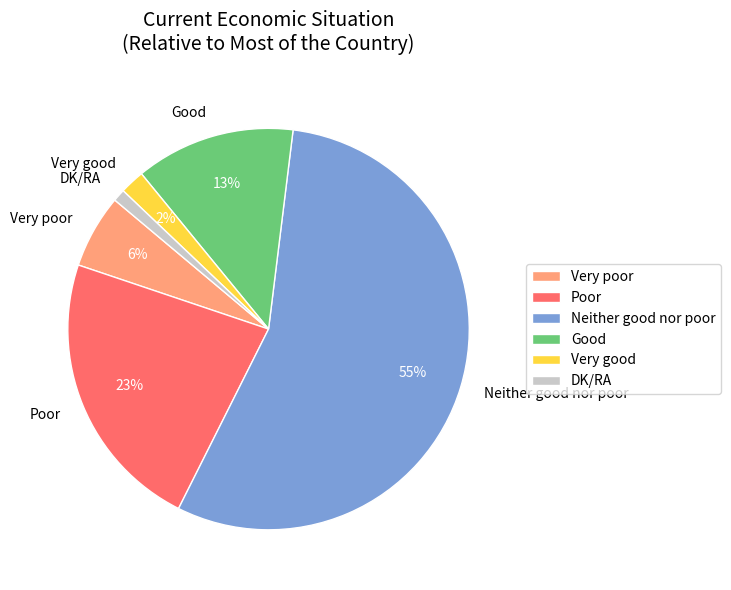

To the nearest percent, what is the difference between the DK/RA and Very good slice percentages?

1%